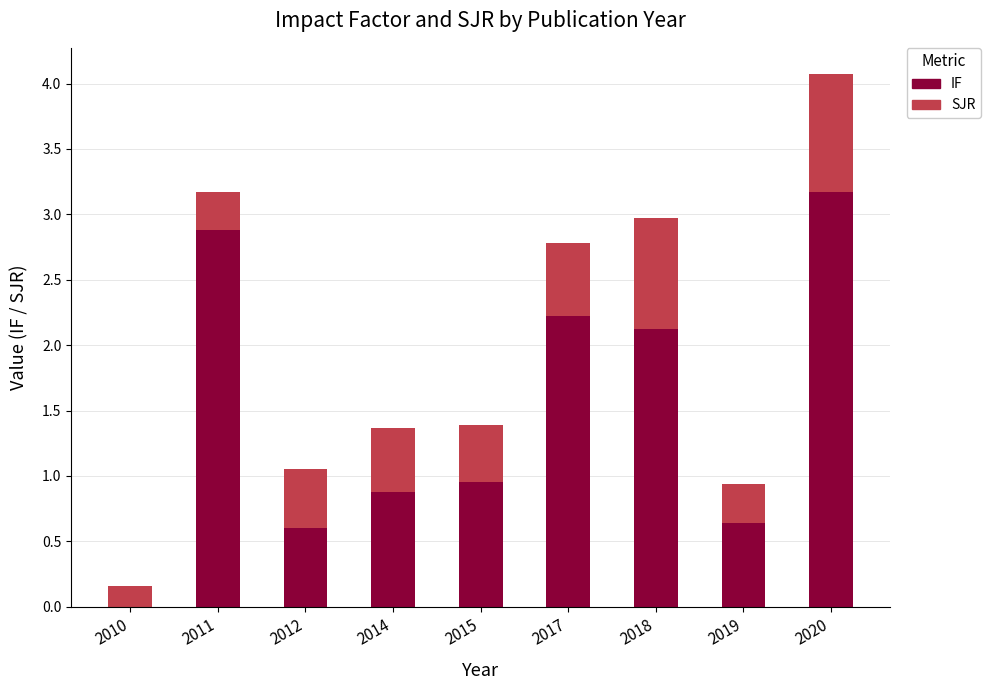

The value of IF at 2015 is 0.9. True or false?

True